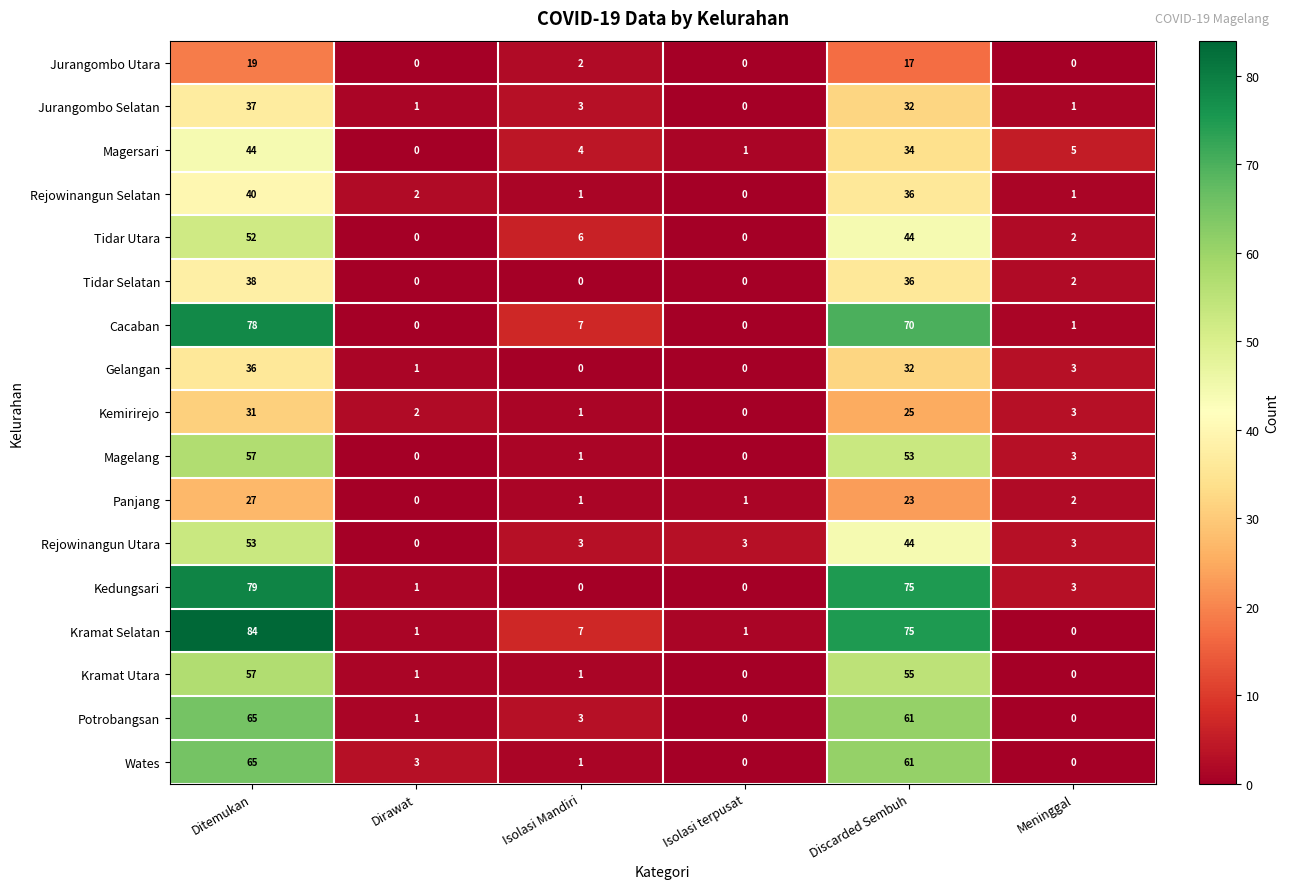

Which series has the largest total across all categories?

Kramat Selatan